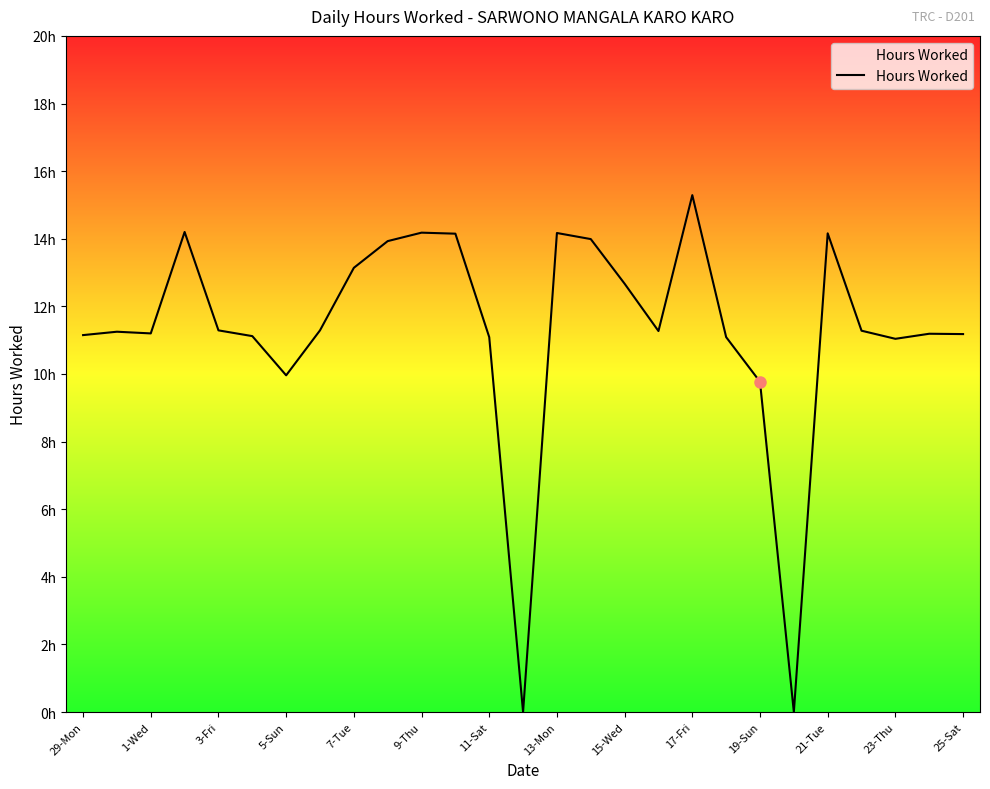

What is the difference between the second highest and minimum values?

14.2